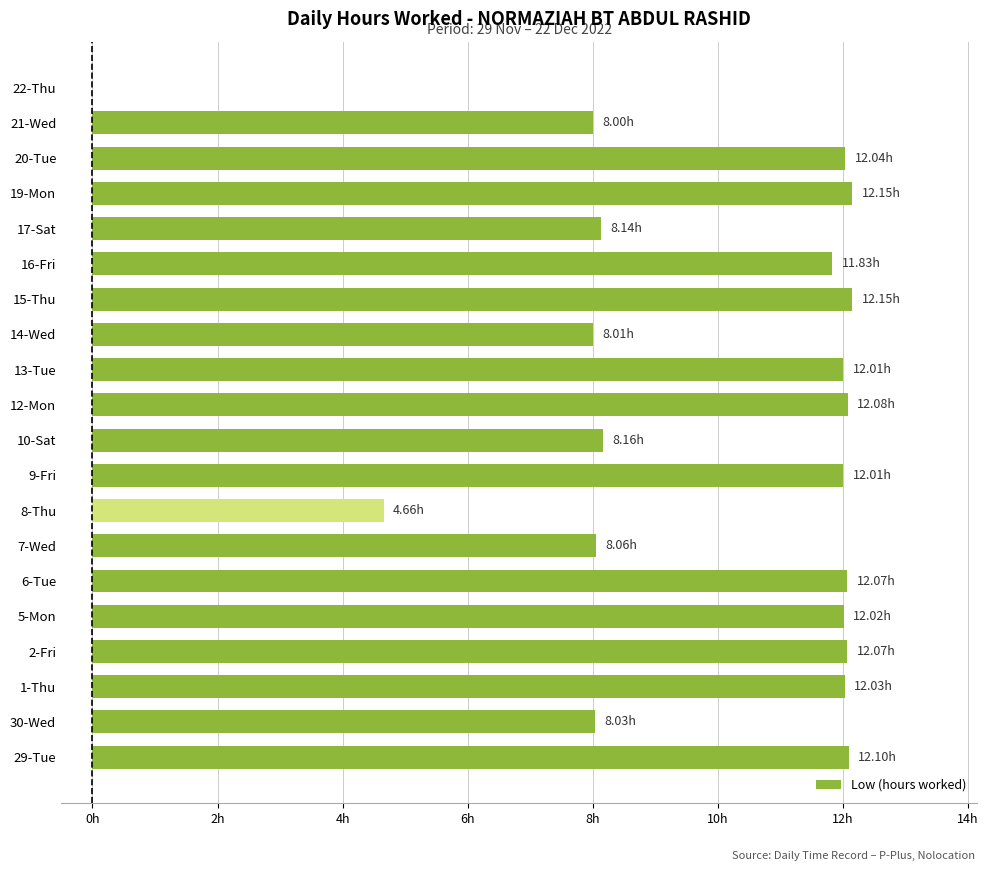

Are the bars horizontal?

Yes